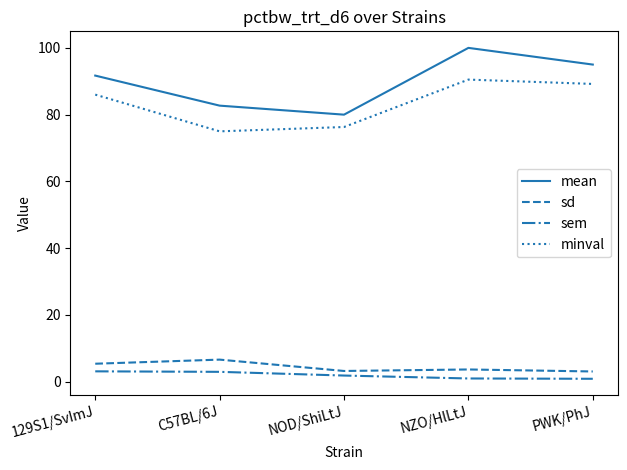

Rank the series at 129S1/SvImJ from highest to lowest value.

mean, minval, sd, sem